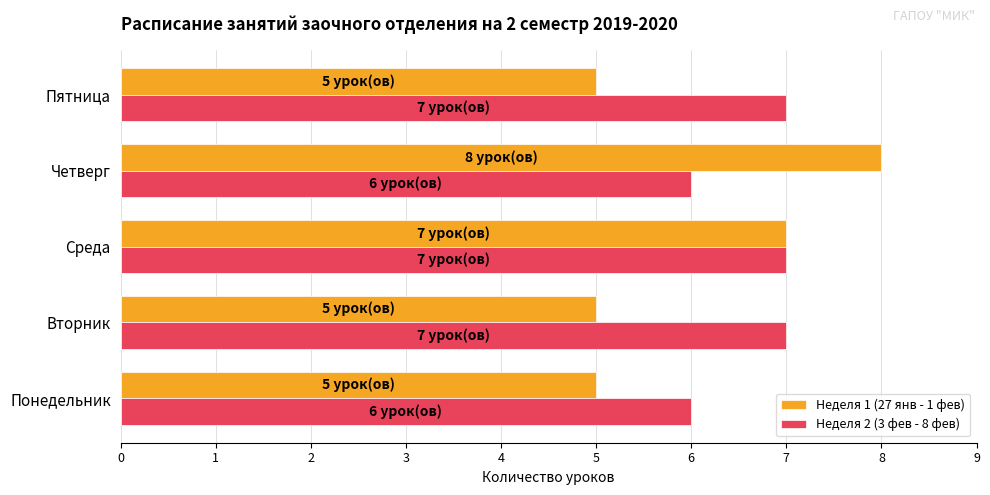

Is the value of Неделя 2 (3 фев - 8 фев) at Четверг greater than the value of Неделя 1 (27 янв - 1 фев) at Среда?

No